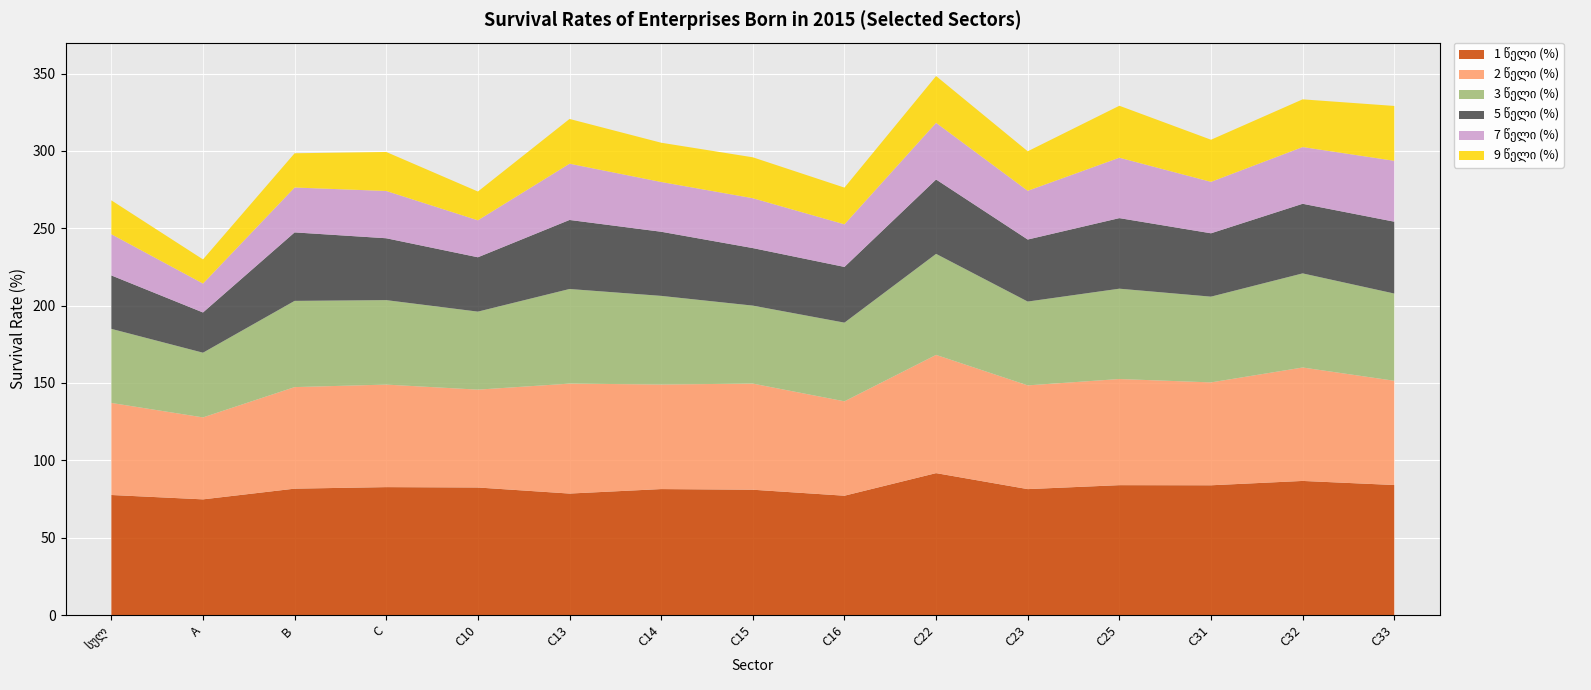

Reading left to right, transcribe all the data shown in this chart.

1 წელი (%): 77.6	74.8	81.7	82.7	82.4	78.5	81.4	81.0	77.1	91.7	81.4	83.9	83.9	86.7	84.0
2 წელი (%): 59.5	53.0	65.7	66.3	63.3	71.1	67.6	68.6	61.0	76.4	67.1	68.6	66.5	73.3	67.4
3 წელი (%): 47.9	41.8	55.7	54.6	50.4	61.2	57.3	50.4	50.9	65.3	54.2	58.4	55.4	60.8	56.4
5 წელი (%): 34.5	26.0	44.3	40.0	35.1	44.6	41.5	37.2	36.0	48.1	40.1	45.6	41.0	45.0	46.5
7 წელი (%): 26.6	18.7	29.0	30.6	23.9	36.4	32.2	32.2	27.5	36.6	31.5	39.0	33.2	36.7	39.4
9 წელი (%): 21.9	15.6	22.1	25.2	18.6	28.9	25.4	26.4	23.7	30.2	25.5	33.6	27.2	30.8	35.5